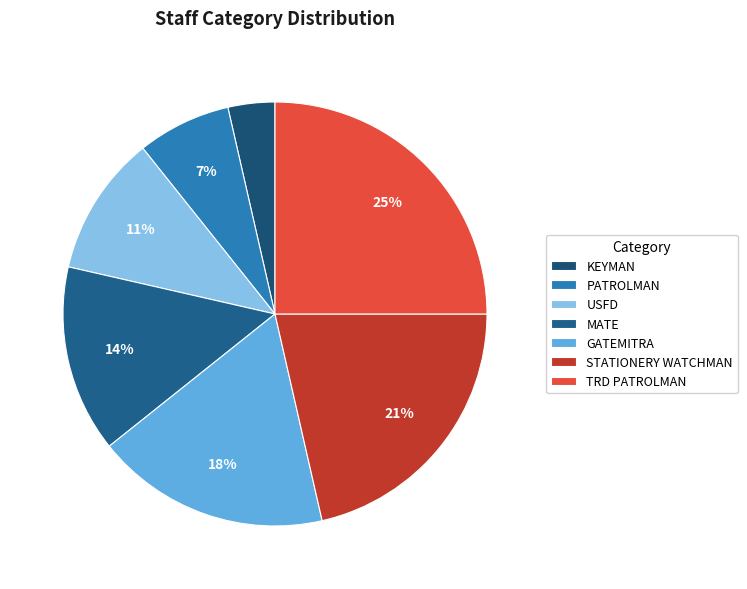

Count the number of slices in the pie.

7